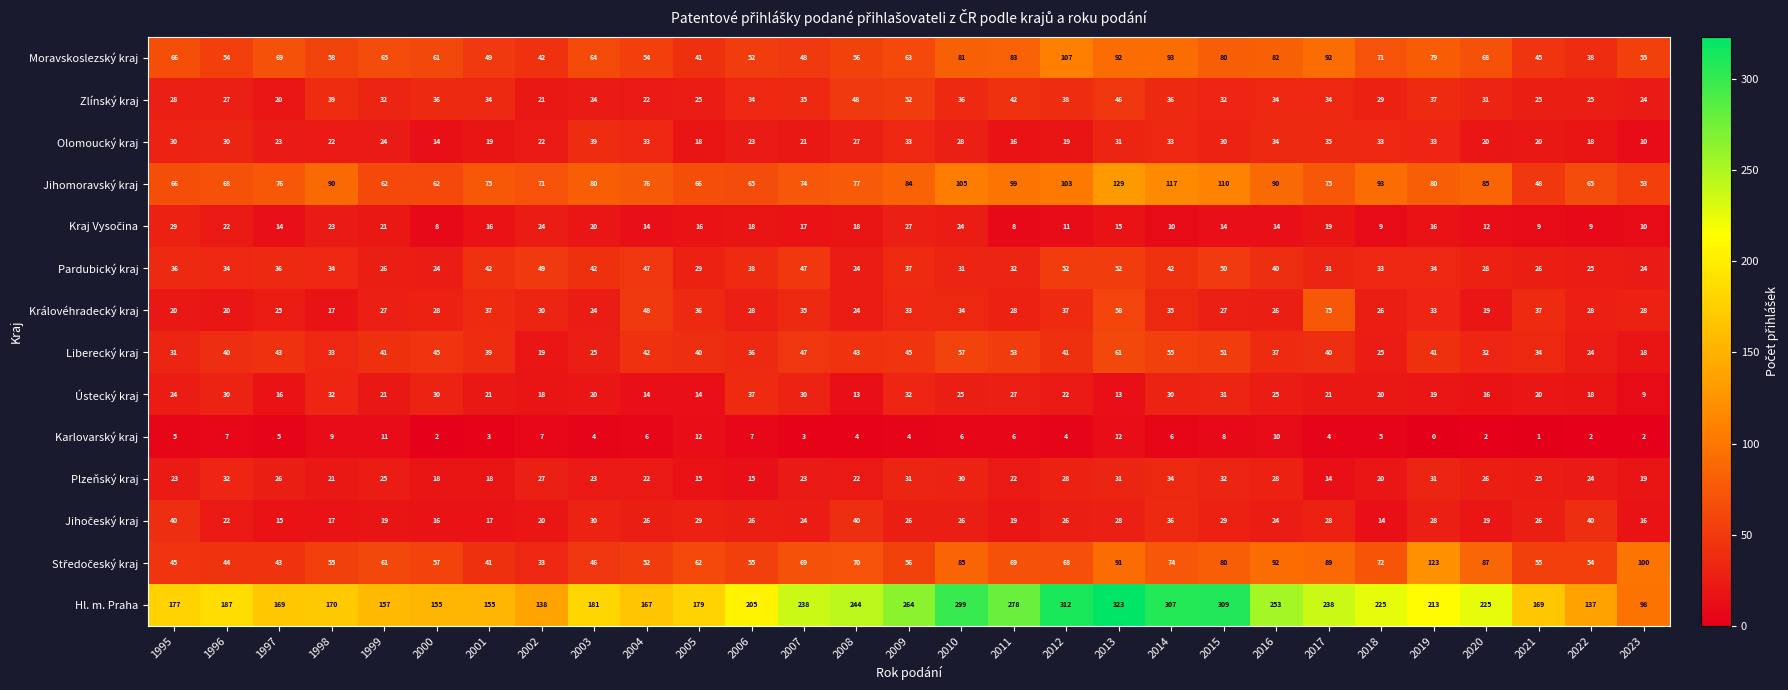

The value of Hl. m. Praha at 2008 is 244. True or false?

True